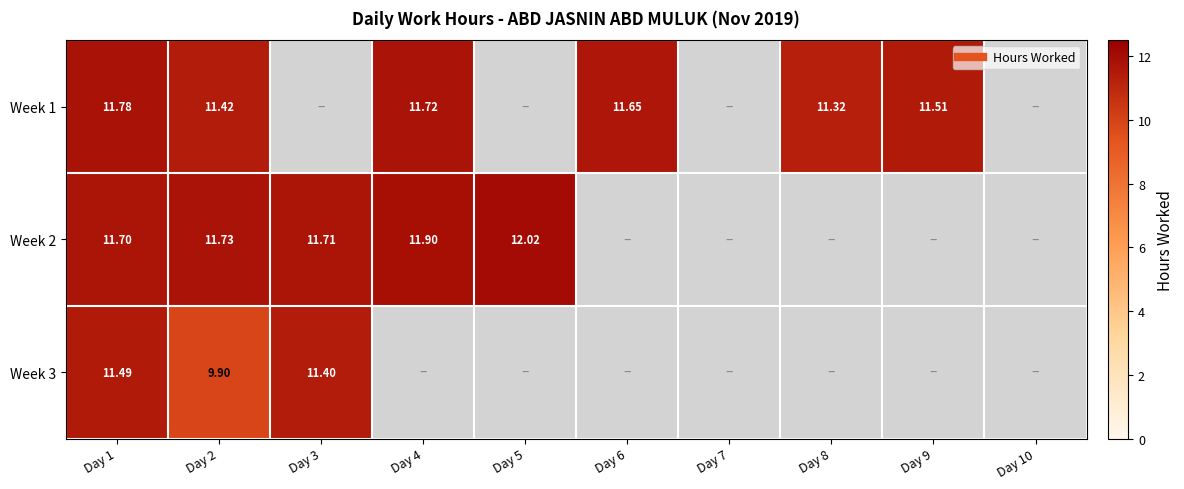

At how many categories does at least one series exceed 7?

8